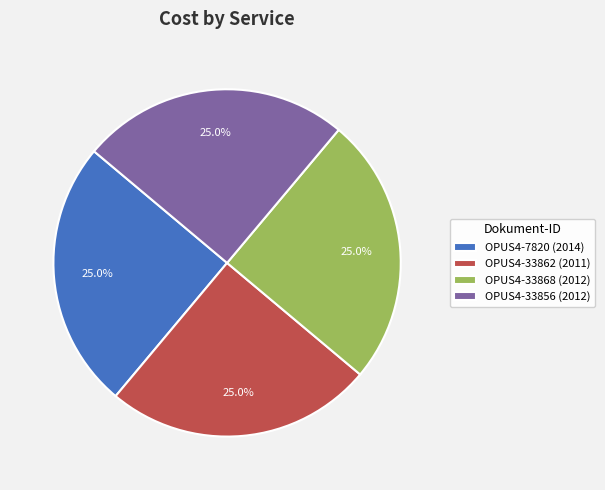

To the nearest percent, what portion does OPUS4-33856 (2012) represent?

25%